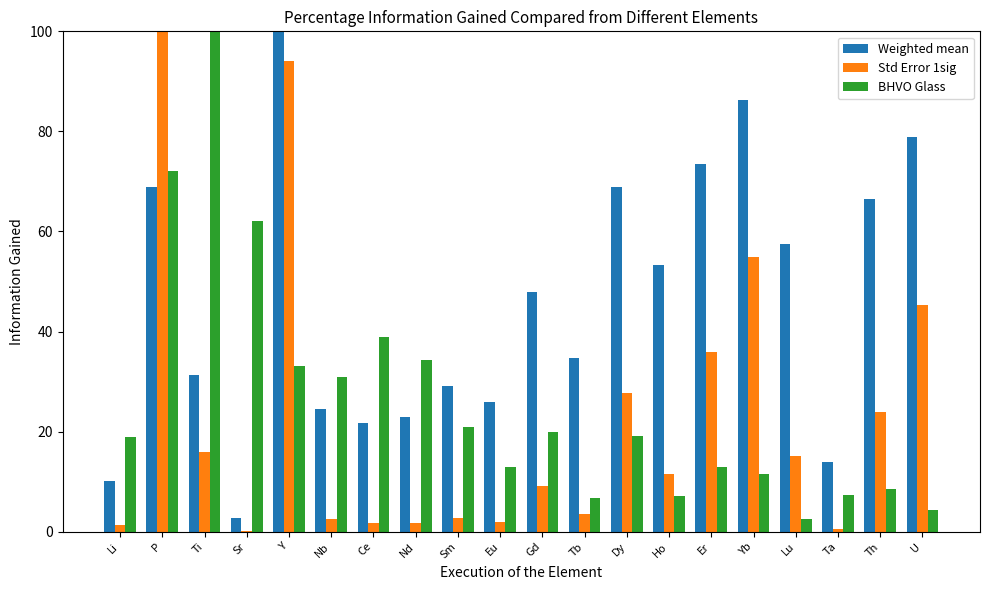

What is the sum of the BHVO Glass values at Y and Dy?

52.2